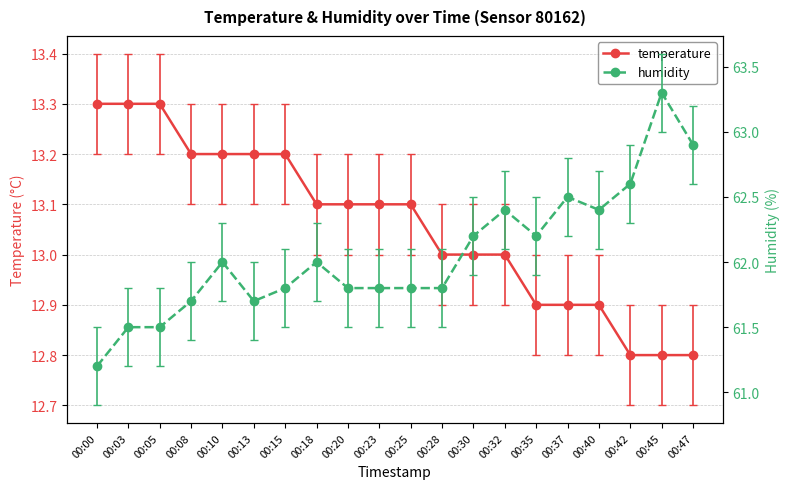

True or false: temperature has a value of 23.0 at 00:08.

False